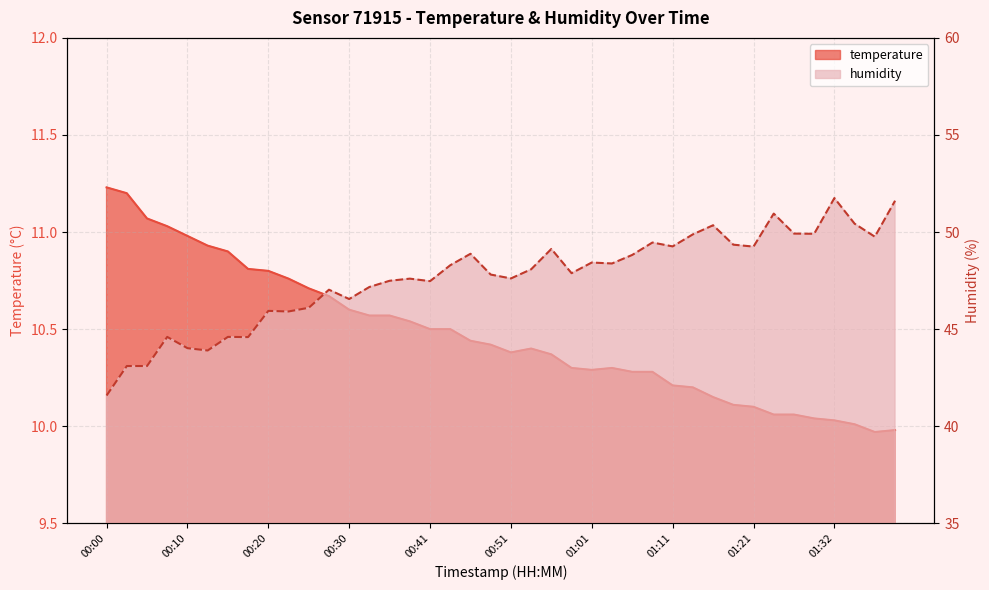

At which category is the sum across all series the highest?

01:32